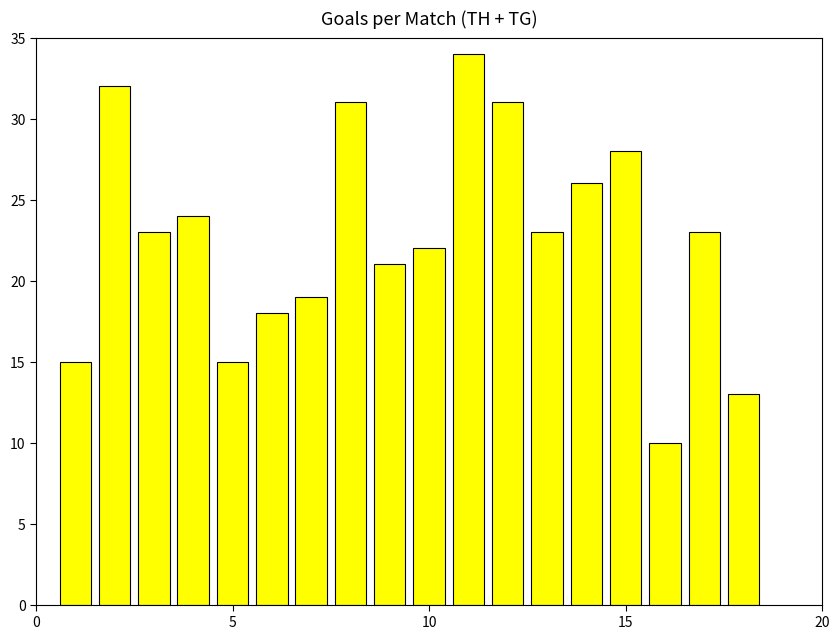

What is the minimum value shown in the chart?

10